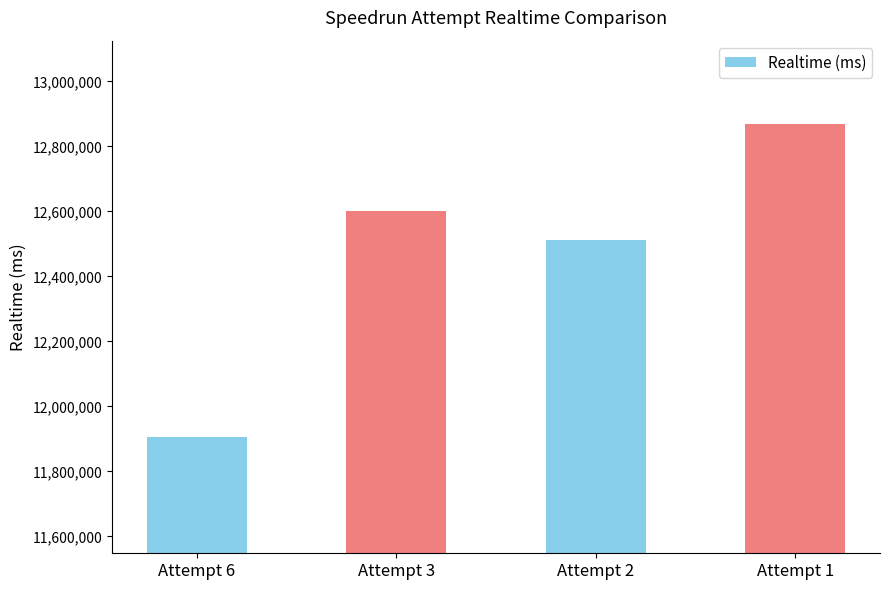

List the labels in order of value, largest first.

Attempt 1, Attempt 3, Attempt 2, Attempt 6